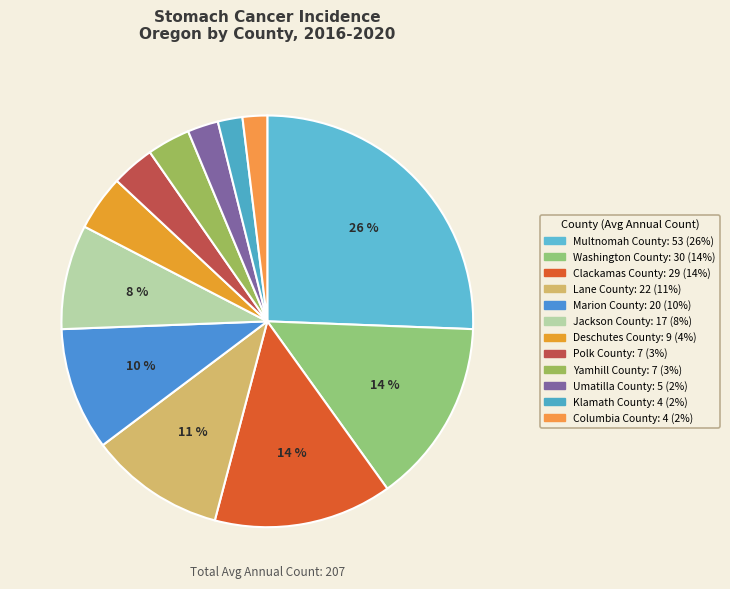

What percentage is the Deschutes County slice, to the nearest percent?

4%